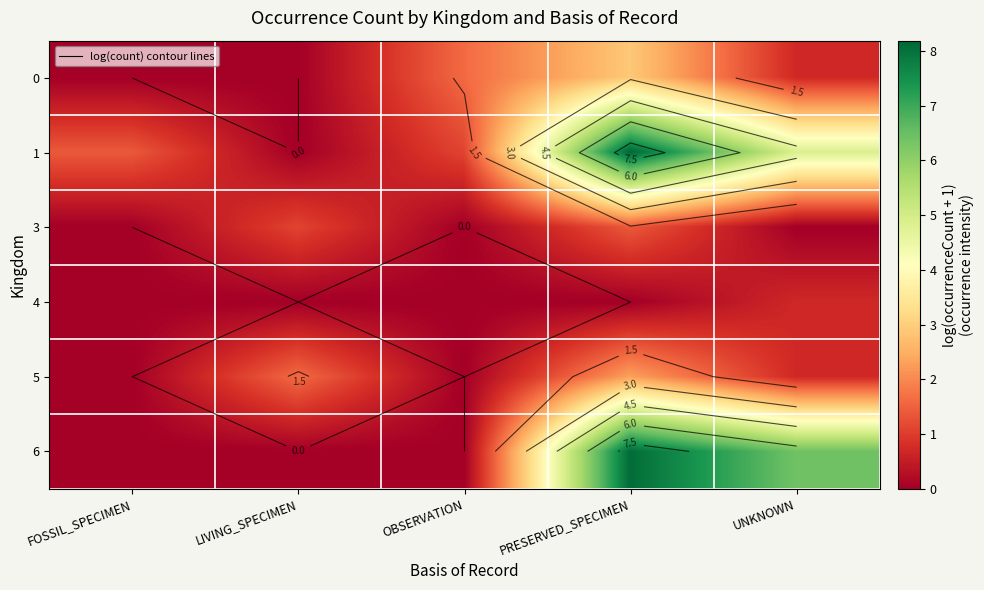

Between PRESERVED_SPECIMEN and OBSERVATION, which is larger?

PRESERVED_SPECIMEN